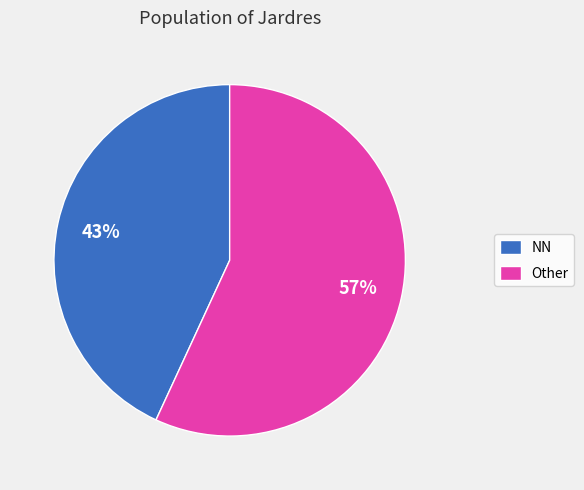

What is the smallest slice in the pie chart?

NN